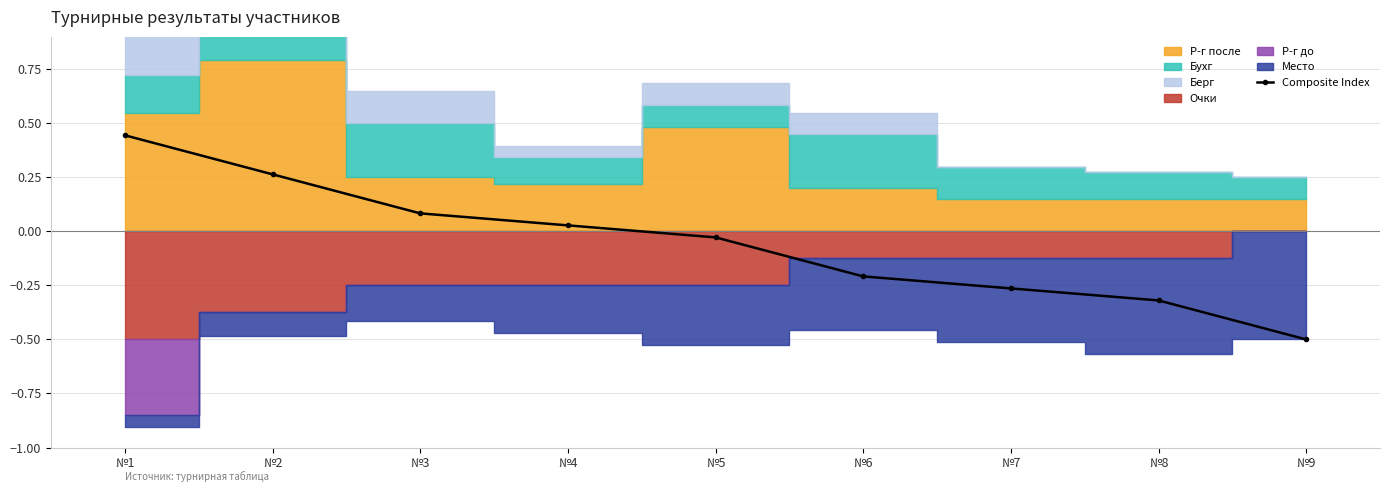

At which category does the chart reach its minimum across all series?

№9